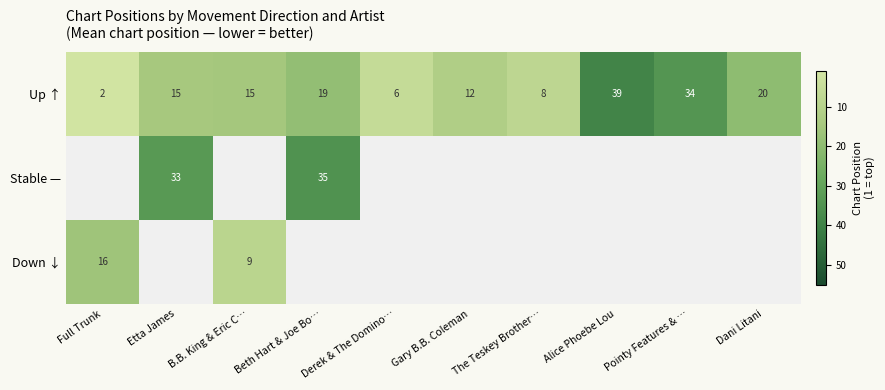

Is it true that Up ↑ equals 8 at The Teskey Brother…?

True